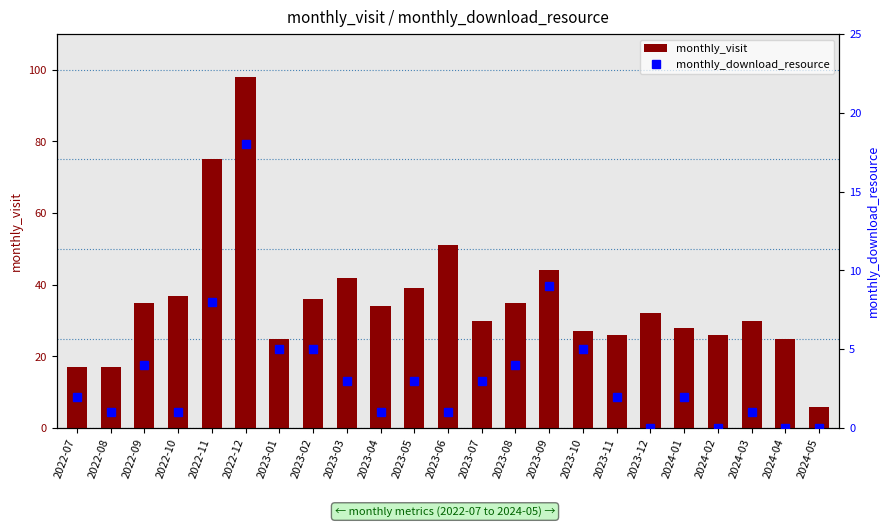

What is the sum of all monthly_visit values?

815